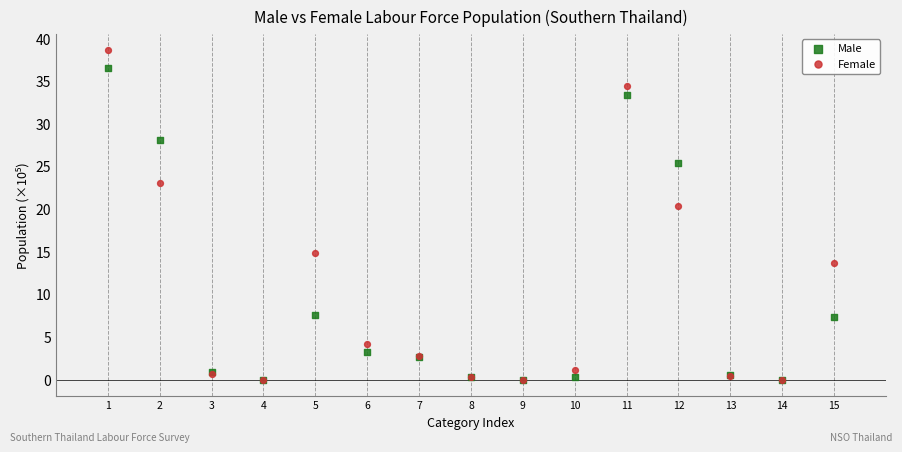

In the Female series, what Y value is closest to 19?

20.3